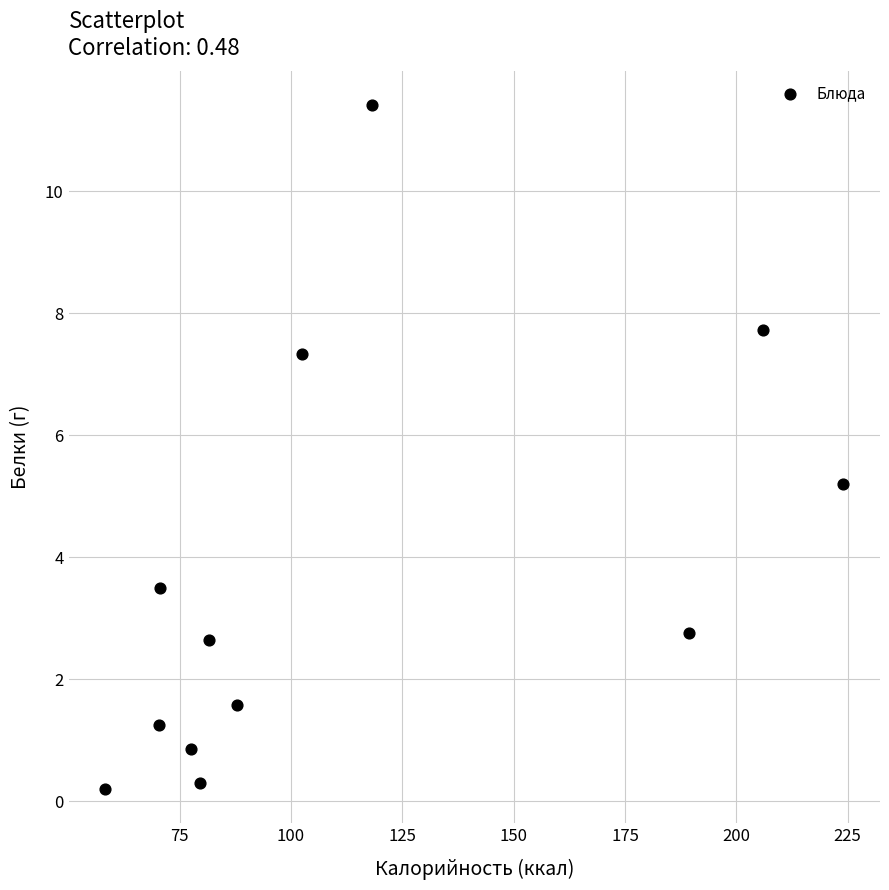

What is the average X value?

113.8